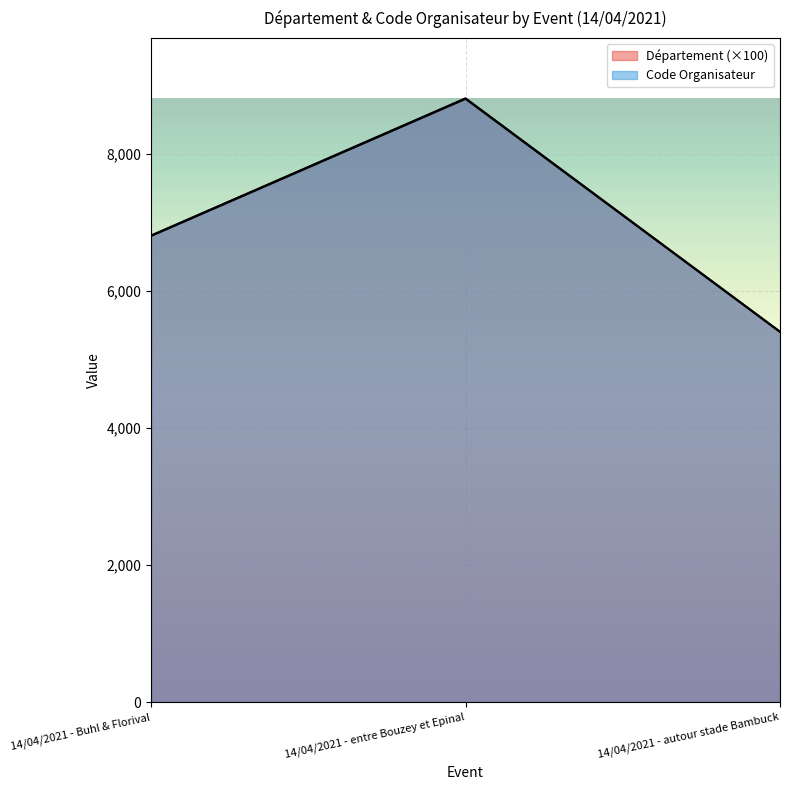

Reading left to right, what are all the values shown in this chart?

Département: 6800	8800	5400
Code Organisateur: 6806	8807	5402